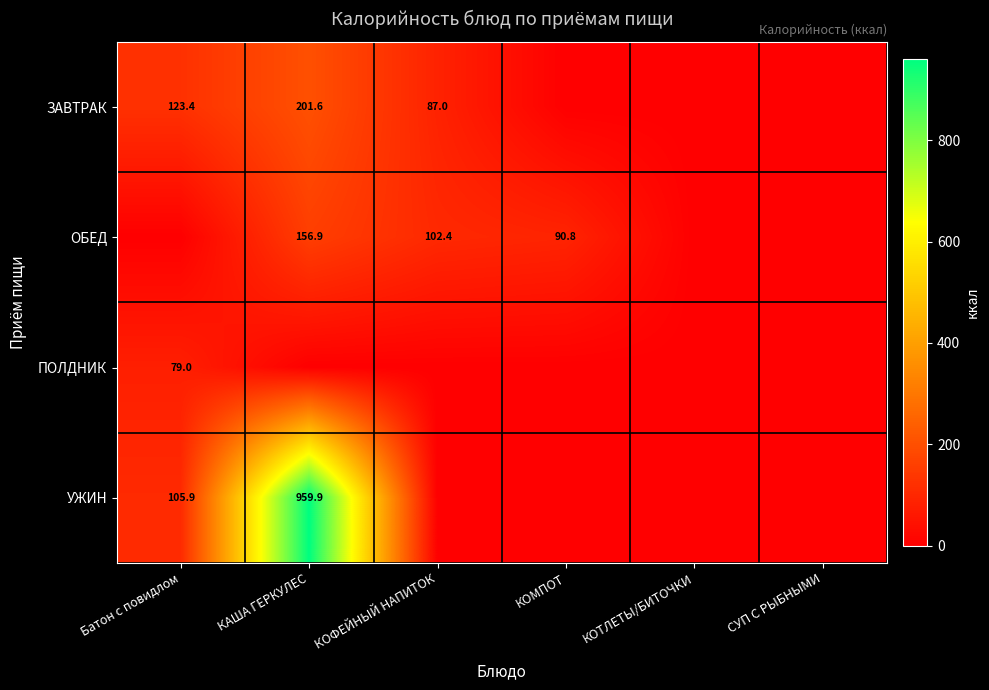

Is it true that ЗАВТРАК equals 87.0 at КОФЕЙНЫЙ НАПИТОК?

True